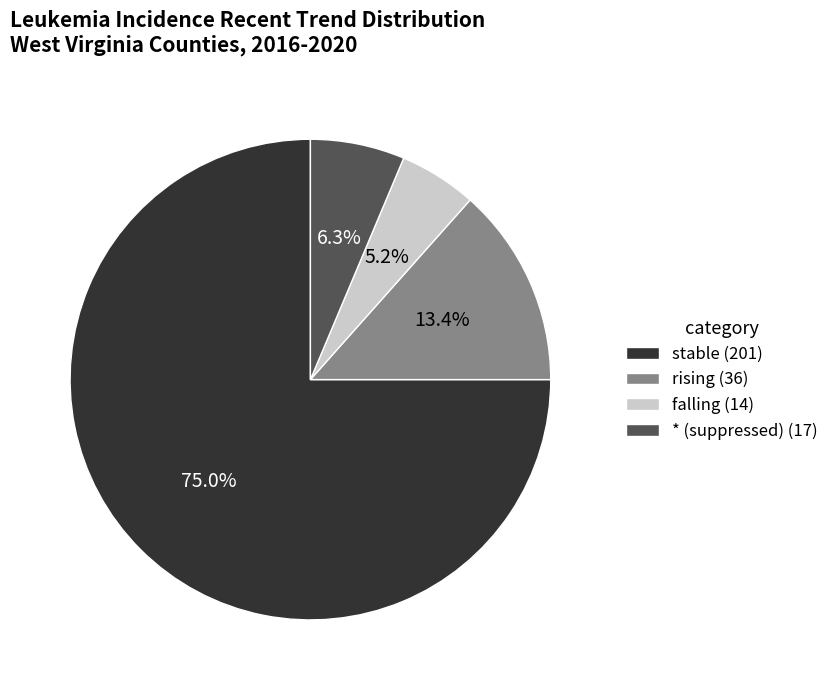

Is stable the majority of the pie?

Yes